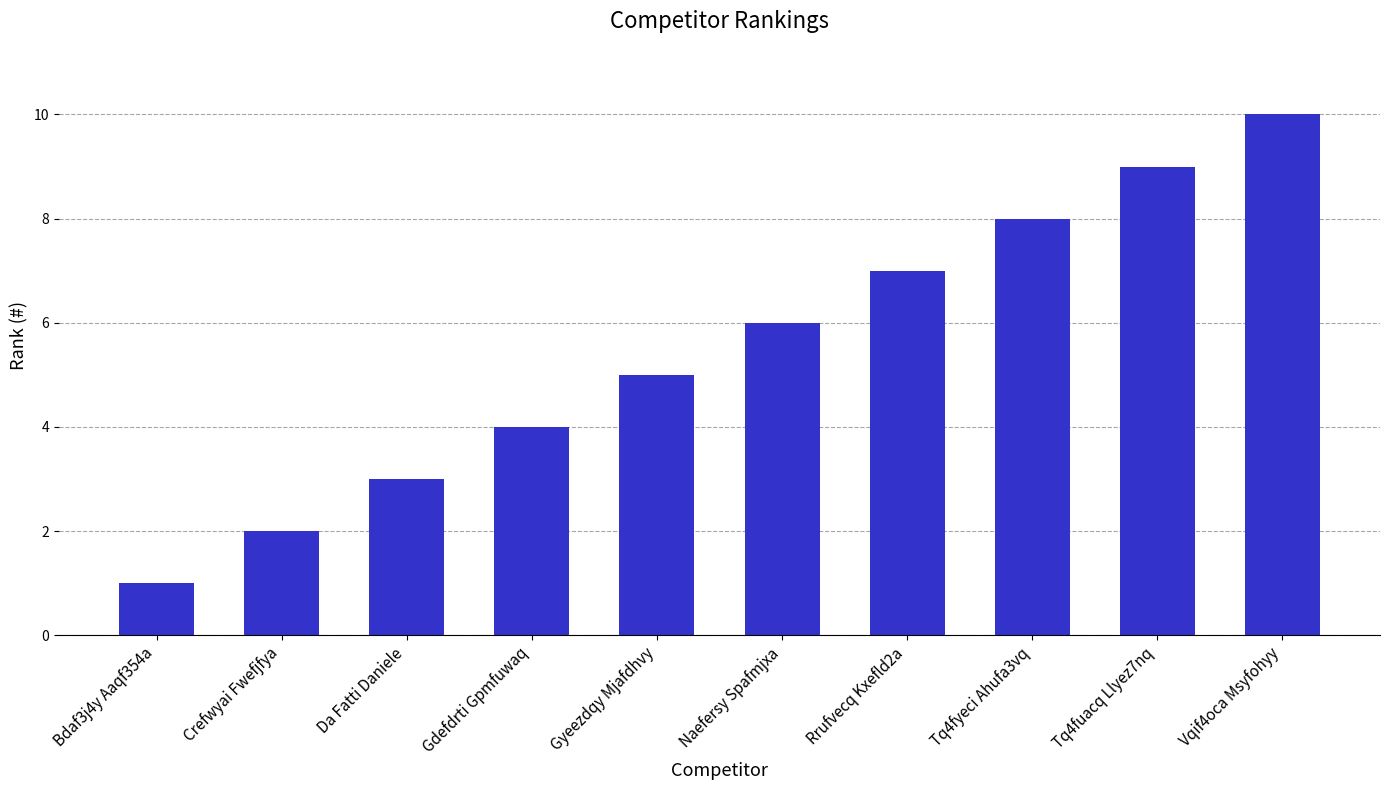

List the labels in order of value, smallest first.

Bdaf3j4y Aaqf354a, Crefwyai Fwefjfya, Da Fatti Daniele, Gdefdrti Gpmfuwaq, Gyeezdqy Mjafdhvy, Naefersy Spafmjxa, Rrufvecq Kxefld2a, Tq4fyeci Ahufa3vq, Tq4fuacq Llyez7nq, Vqif4oca Msyfohyy